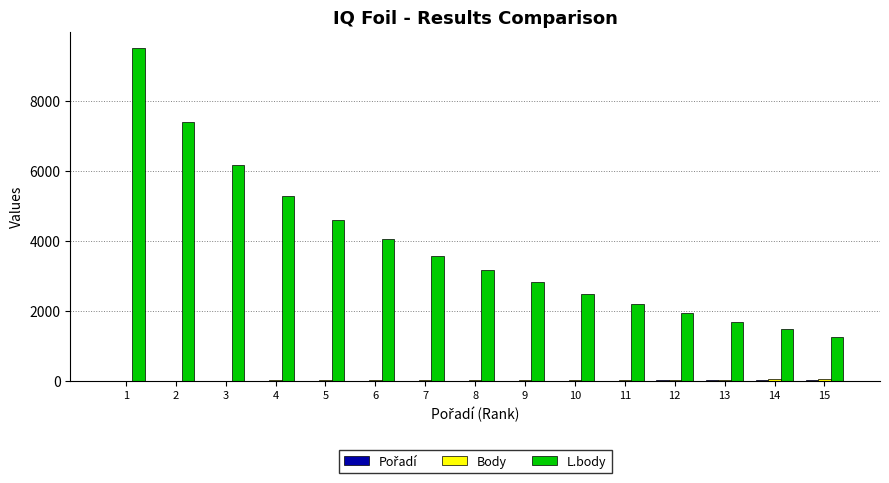

The value of L.body at 6 is 4047. True or false?

True